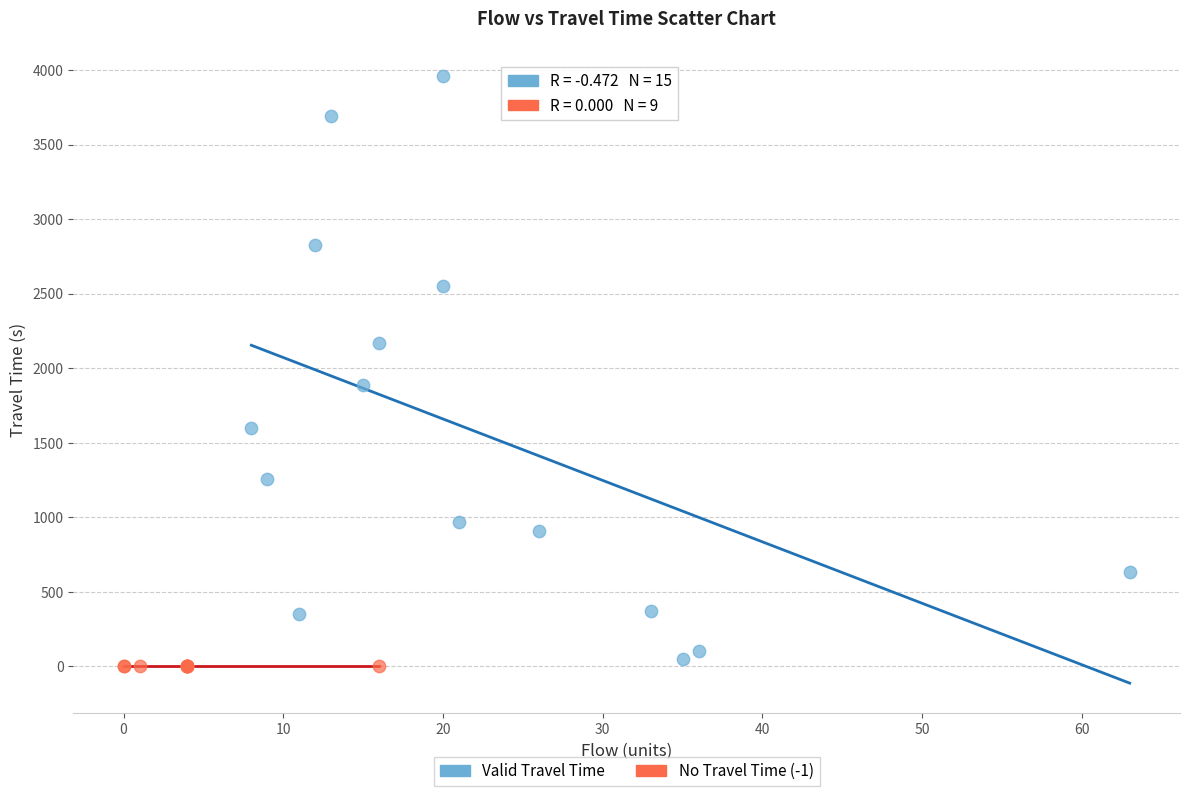

What are all the series names shown in the legend?

Valid Travel Time, No Travel Time (-1)